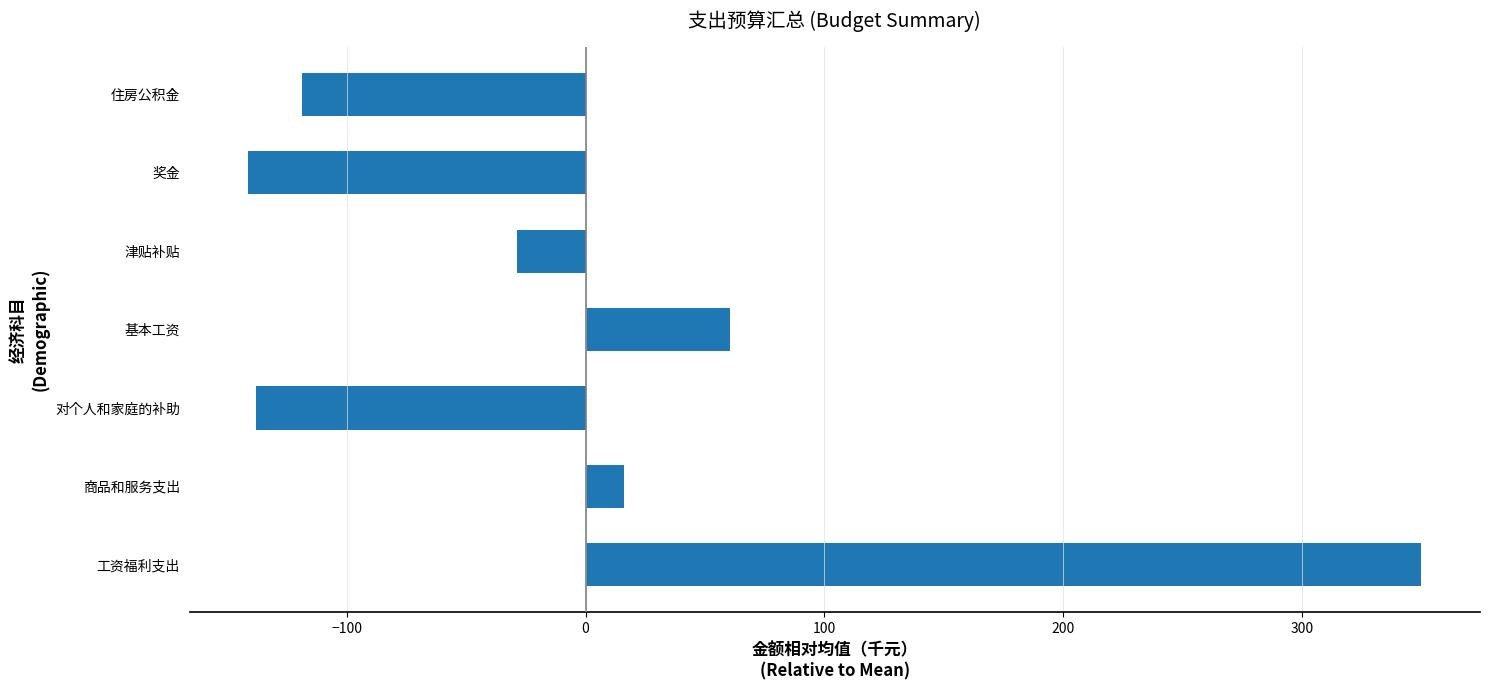

What is the change in value from 基本工资 to 住房公积金?

-179.3